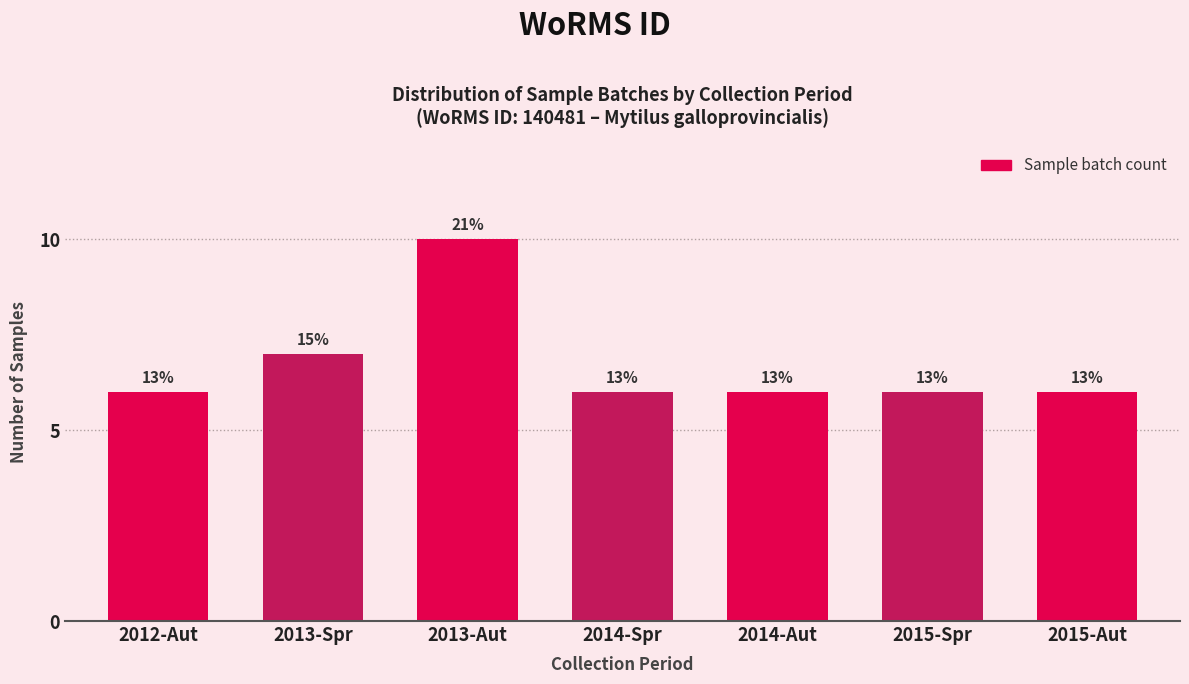

How many bars are there in total?

7